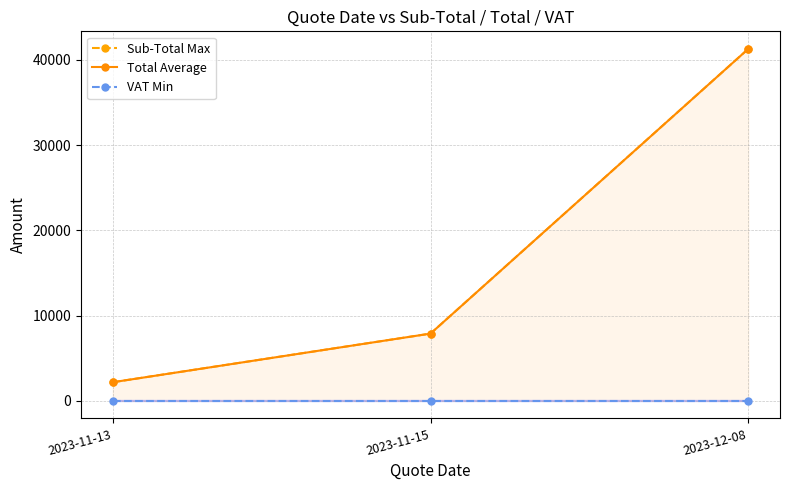

What are all the series names shown in the legend?

Sub-Total Max, Total Average, VAT Min